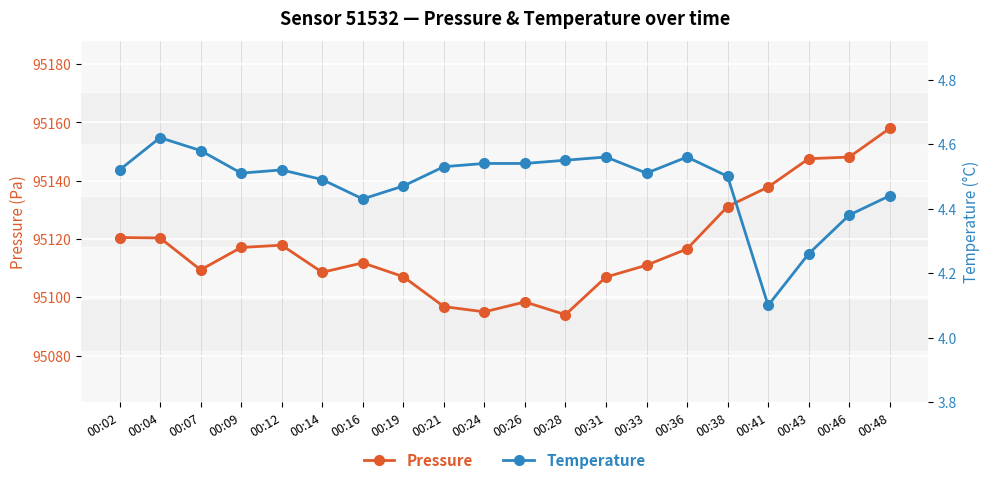

What is the average value of the Pressure series?

95117.7